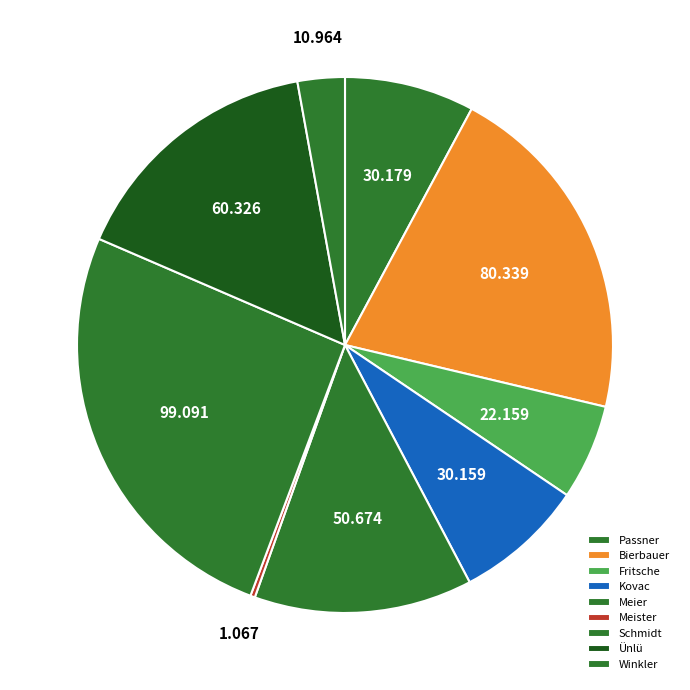

To the nearest percent, what is the difference between the Fritsche and Passner slice percentages?

2%